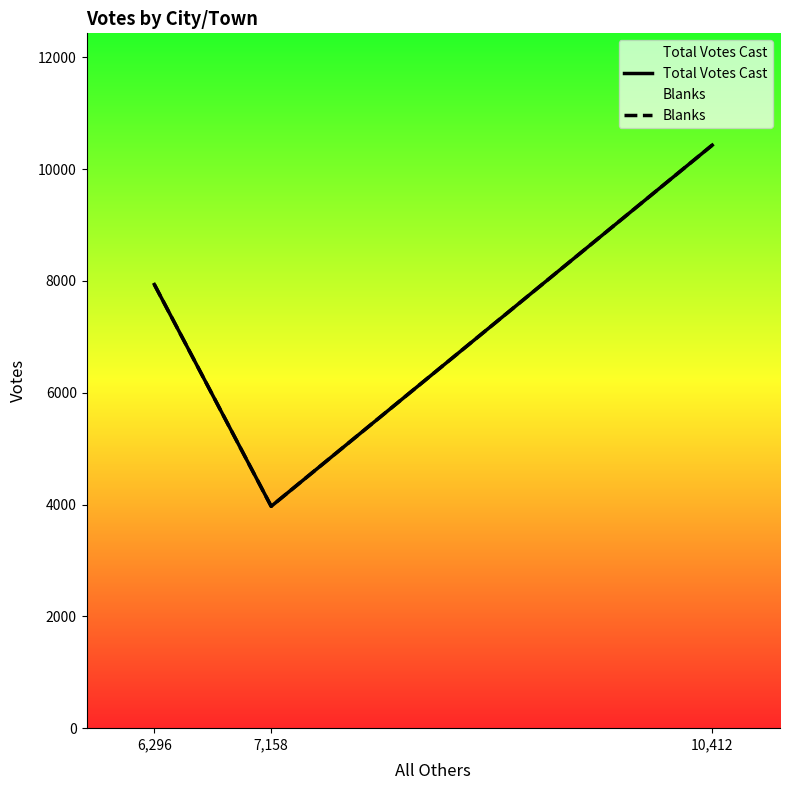

How many series are shown in this chart?

2